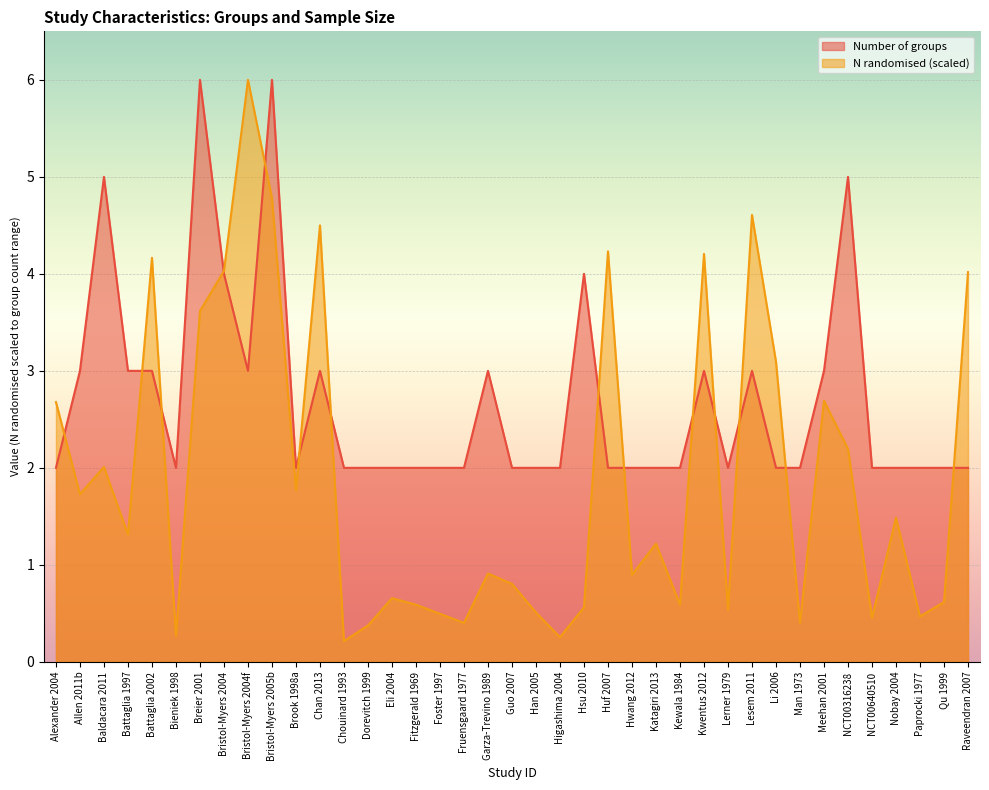

Rank the series by their maximum value, from lowest to highest.

Number of groups, N randomised